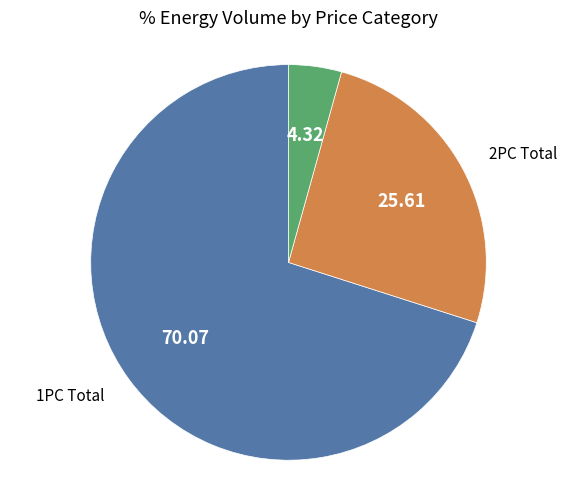

Rank the categories by value from highest to lowest.

1PC Total, 2PC Total, 46PC Total